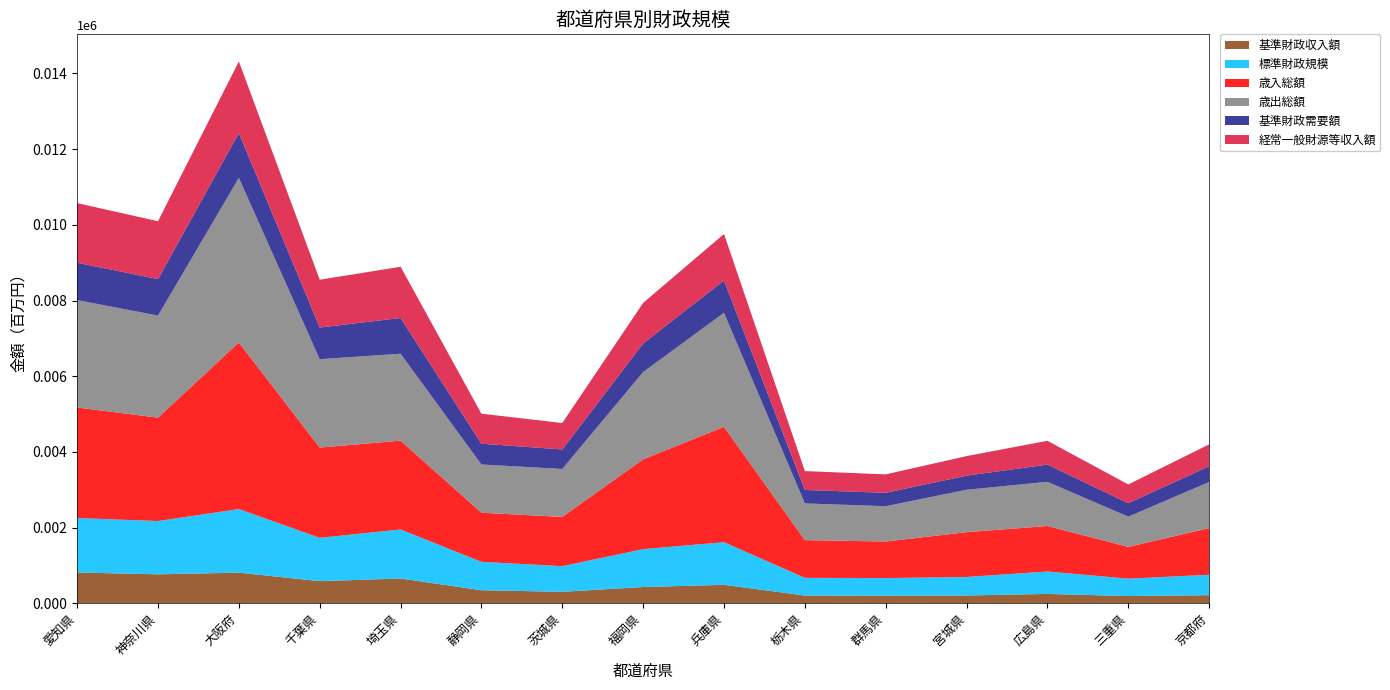

Reading left to right, transcribe all the data shown in this chart.

基準財政収入額: 810751624	762503839	806946499	582314060	651830826	342183825	300882211	426959422	484794705	202512256	197276958	203364432	244422863	188054366	210851966
標準財政規模: 1440097732	1408199595	1680868845	1144727928	1296670798	750434782	677029496	1001854109	1126666316	466780922	465831768	489316337	592599647	460021442	540106327
歳入総額: 2921785215	2732826555	4402863693	2386318351	2346808710	1298228204	1301926811	2373760512	3049602725	996922822	966416160	1183636791	1202739596	839551410	1233365991
歳出総額: 2838470977	2697953312	4350729448	2335405603	2298447094	1275166723	1267224949	2306836814	3013899302	970630473	933551033	1121630572	1167411269	799644171	1218995139
基準財政需要額: 987125848	964436509	1186063180	836641362	944198180	548359985	516121412	755221277	855590177	355801393	354564568	373027664	455319480	355440116	417907103
経常一般財源等収入額: 1575784319	1529516737	1891740875	1263745924	1353594667	793876225	699083706	1072101643	1227558079	498357463	486540156	516538340	629764595	494687490	577120068